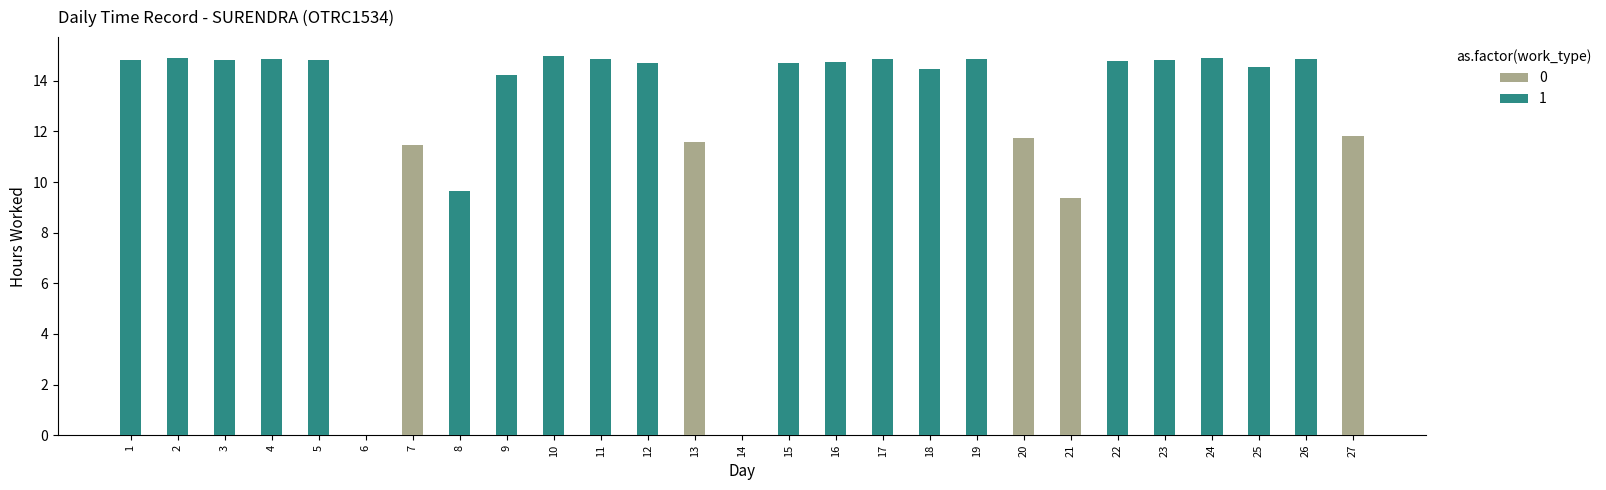

What is the difference between the second highest and second lowest values in the 1 series?

14.9